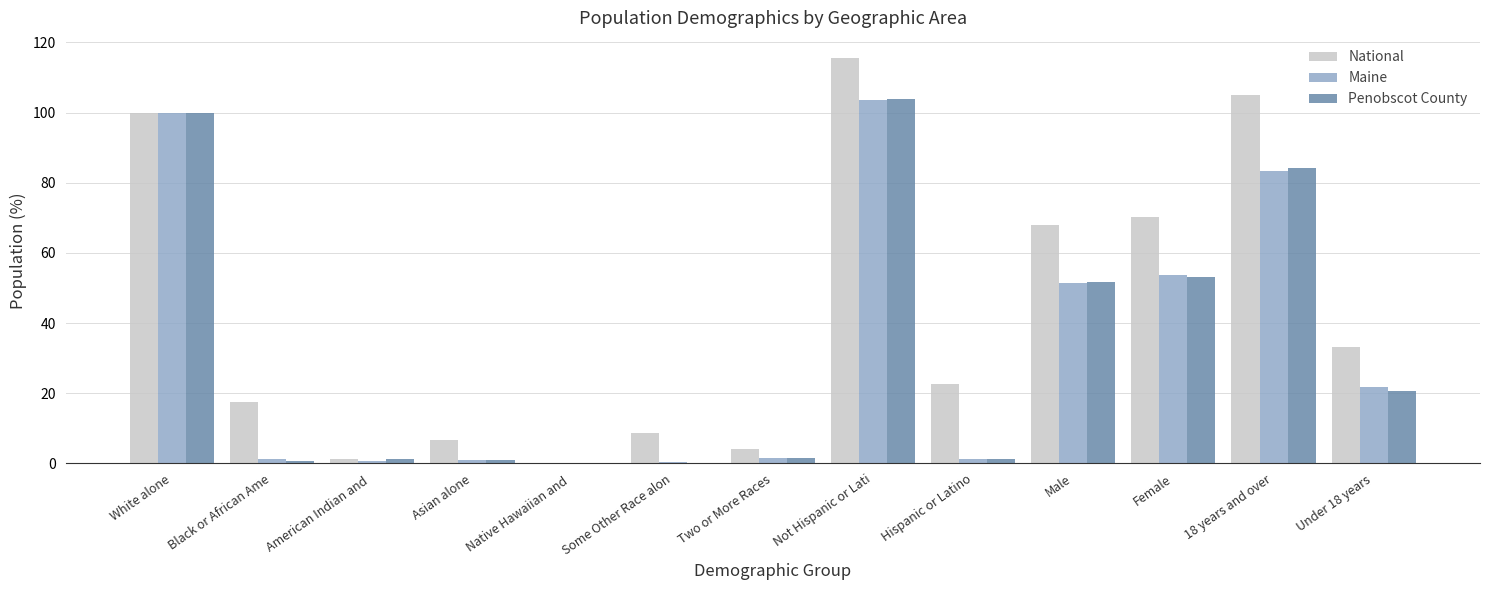

What are all the series names shown in the legend?

National, Maine, Penobscot County